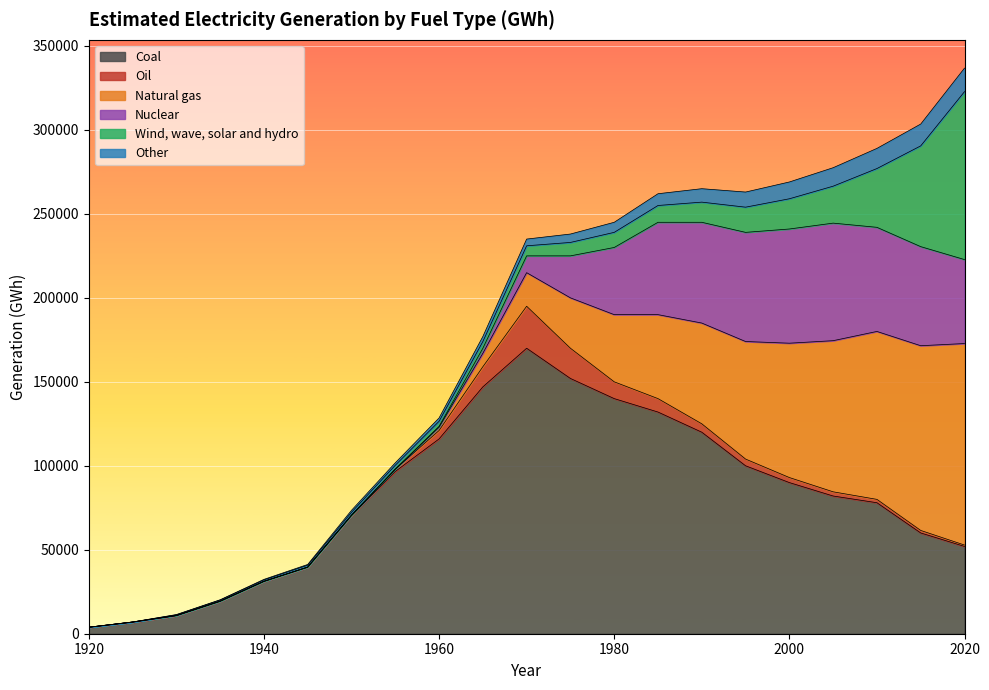

True or false: Oil has more than 1 interior local peaks.

True